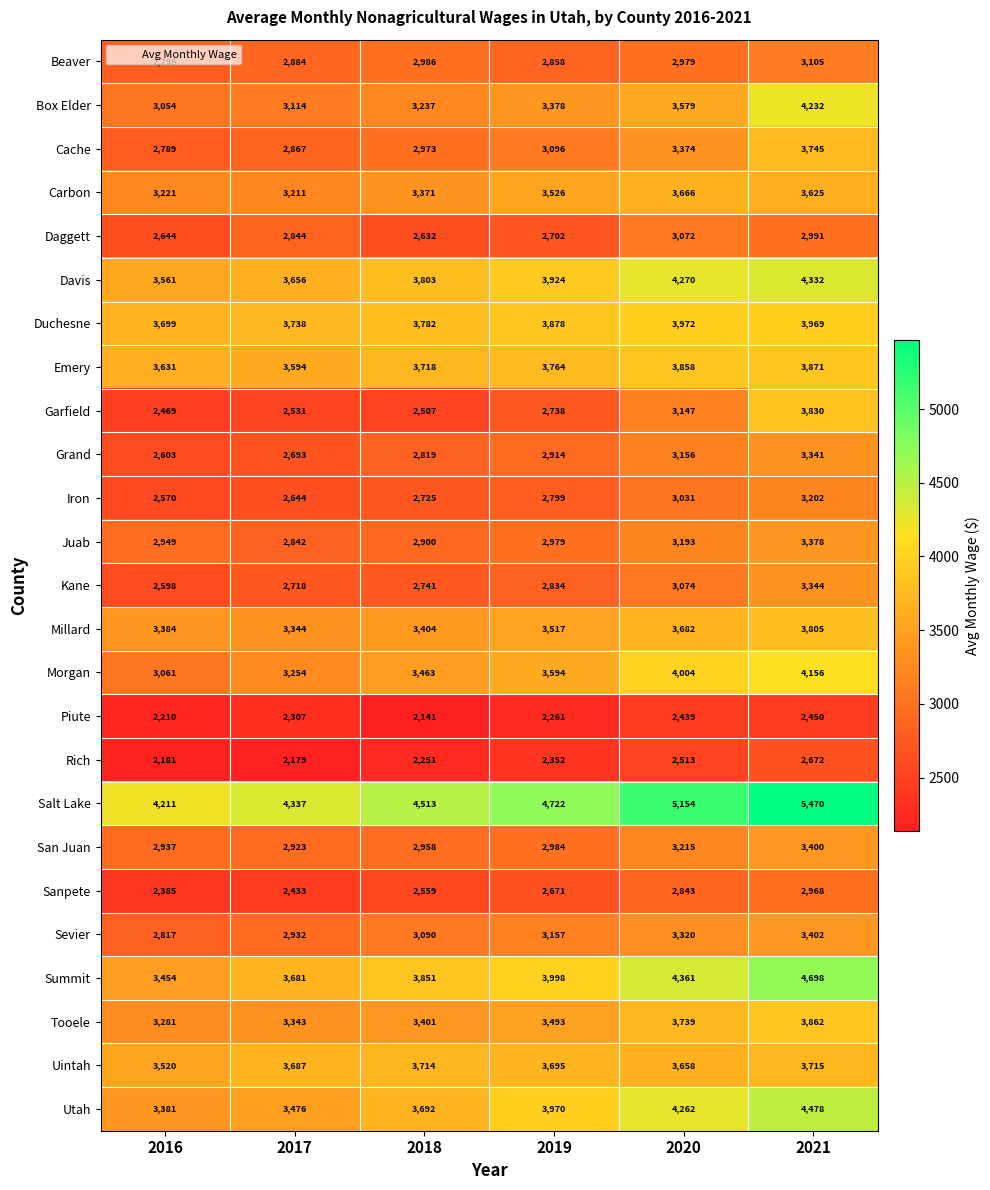

The value of Utah at 2020 is 4262. True or false?

True